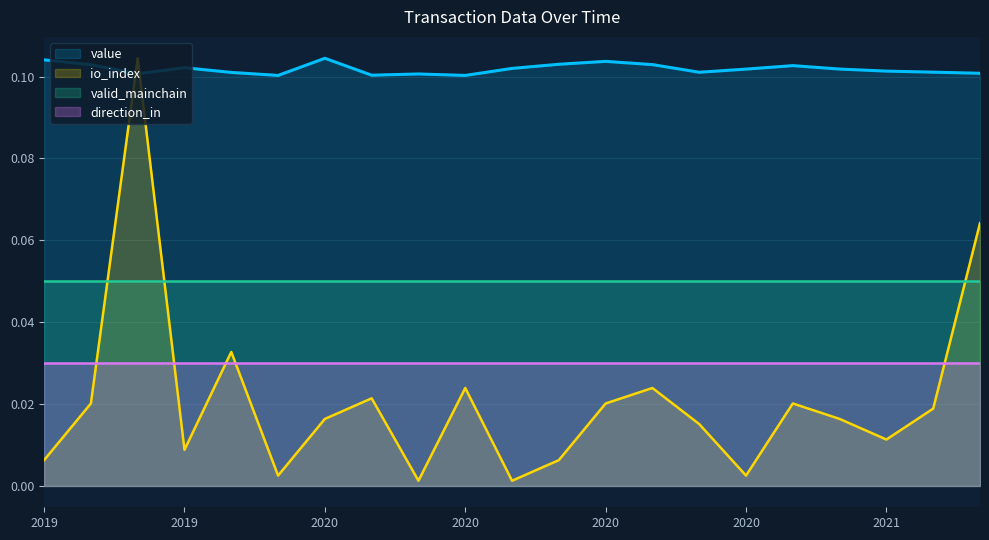

What are all the series names shown in the legend?

value, io_index, valid_mainchain, direction_in